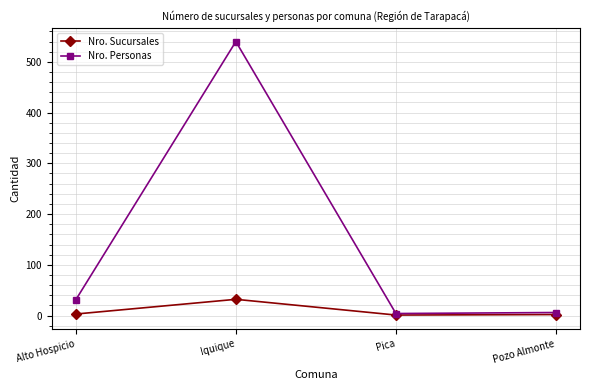

List the series in order of their overall mean, lowest first.

Nro. Sucursales, Nro. Personas